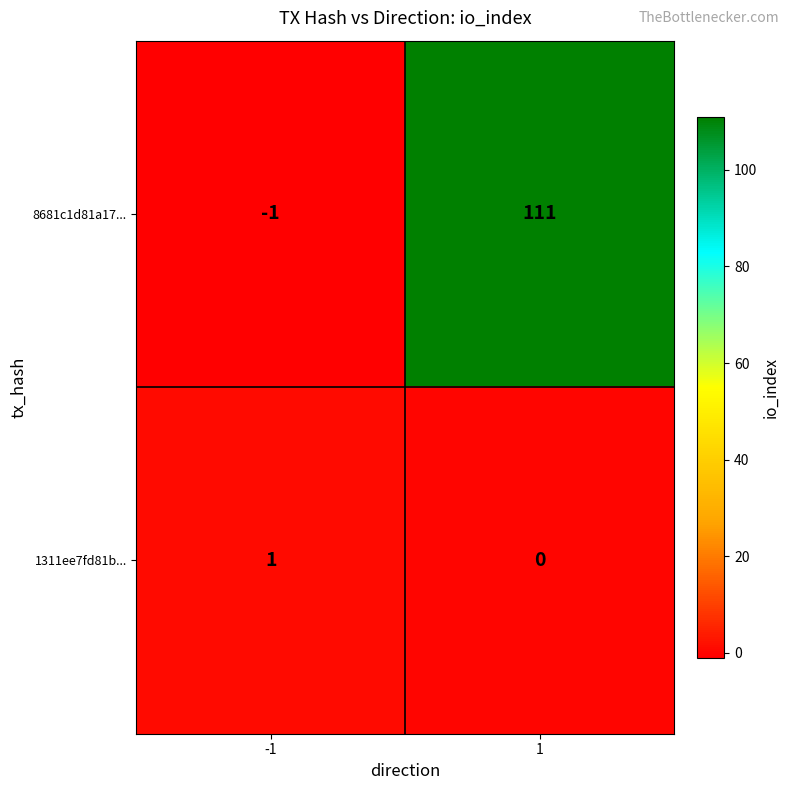

Which series has the largest total across all categories?

8681c1d81a17...